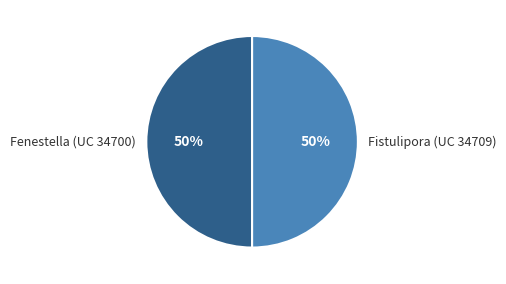

To the nearest percent, what is the average slice percentage?

50%